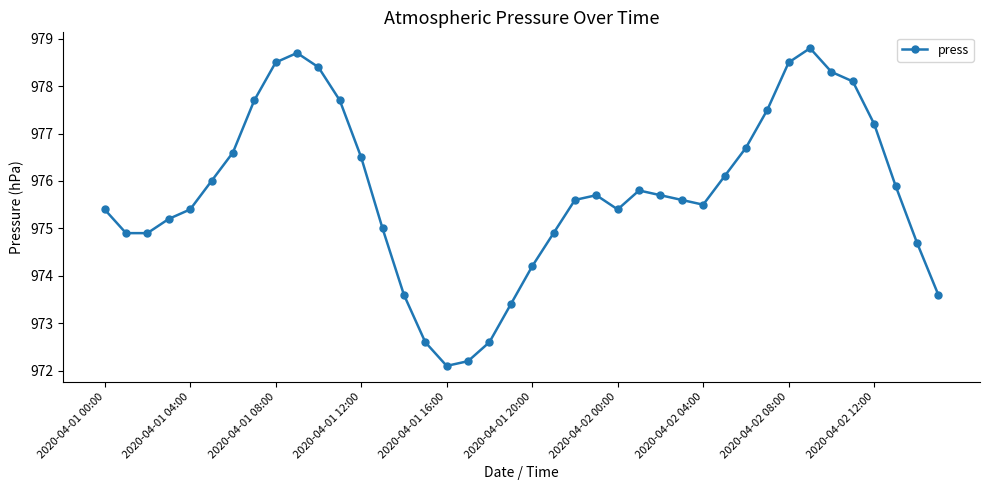

What is the difference between the second highest and minimum values?

6.6